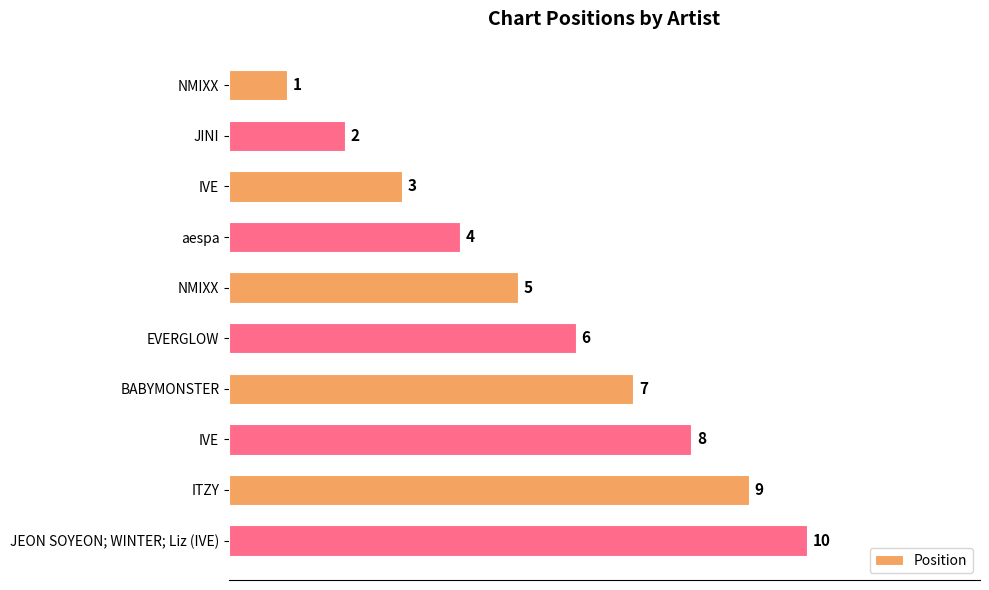

Count the values in the range 3 to 8.

6